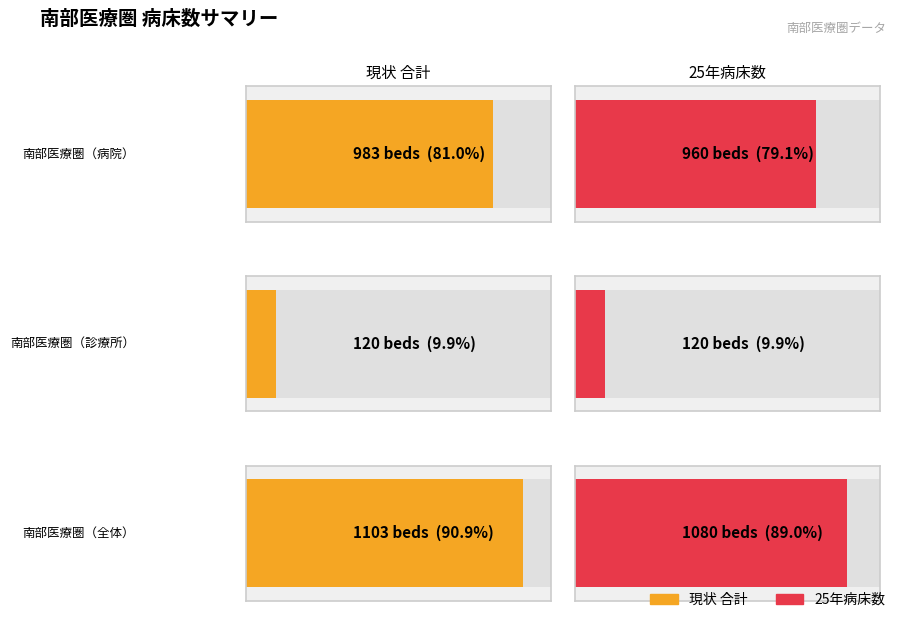

Which series has the largest range (max minus min)?

現状 合計